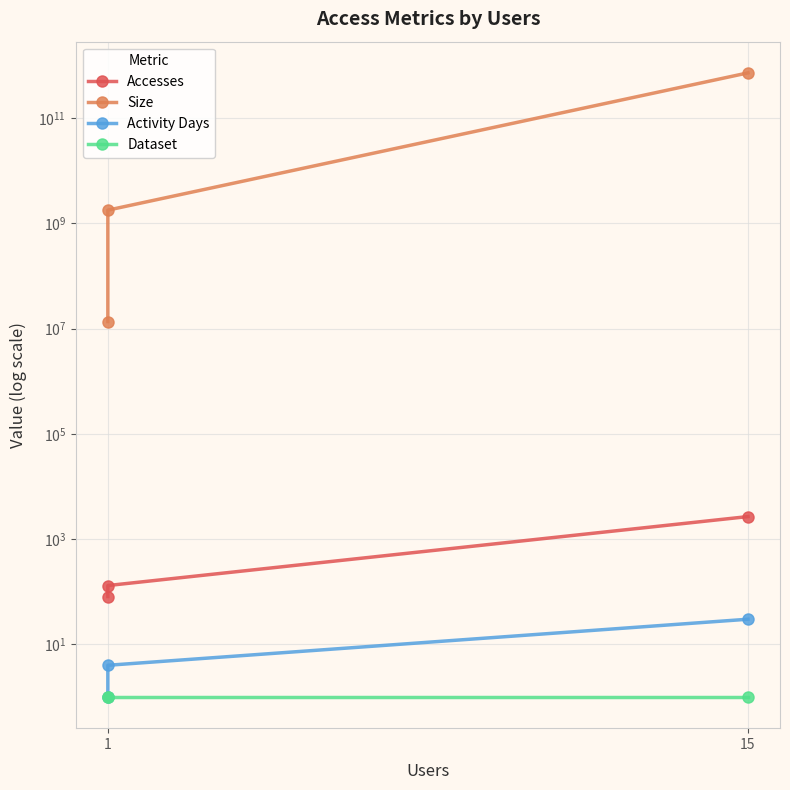

How many lines are shown in the chart?

4